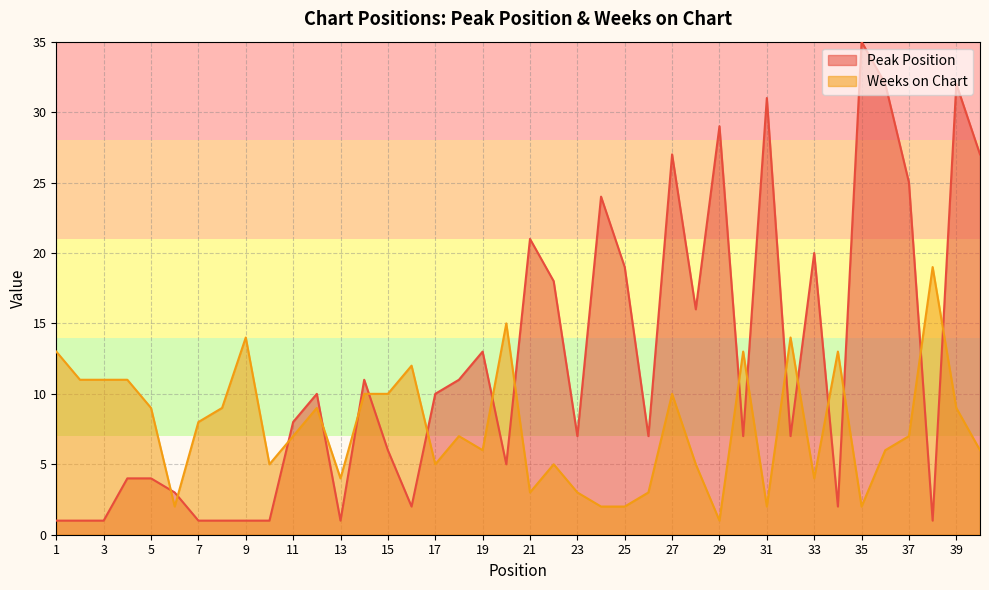

At which label is Peak Position closest to 18?

22